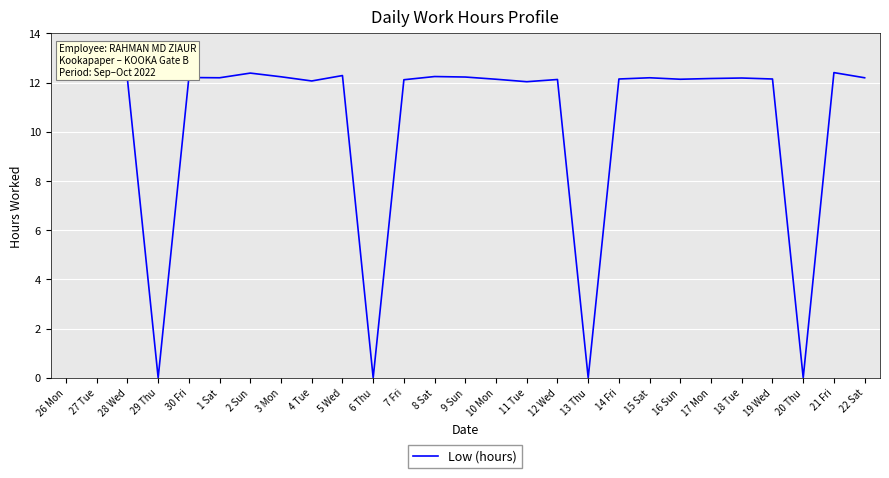

What is the change in value from 6 Thu to 15 Sat?

+12.2